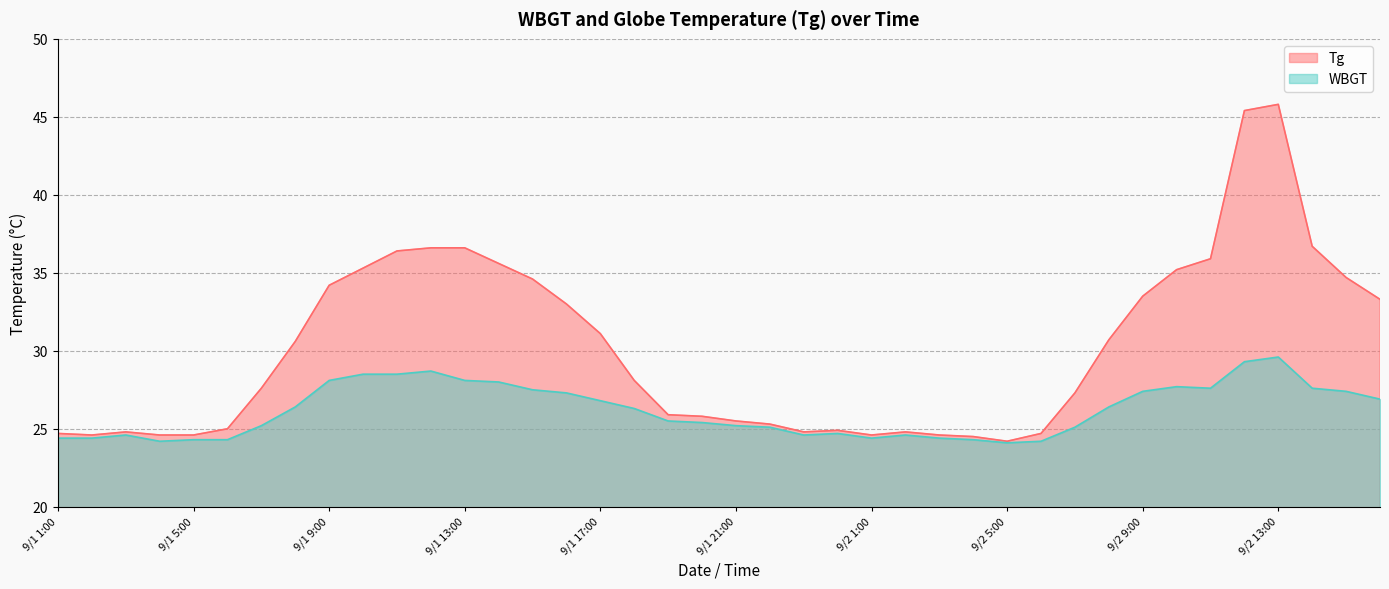

Which has a higher value, 9/2 15:00 or 9/1 12:00?

9/1 12:00